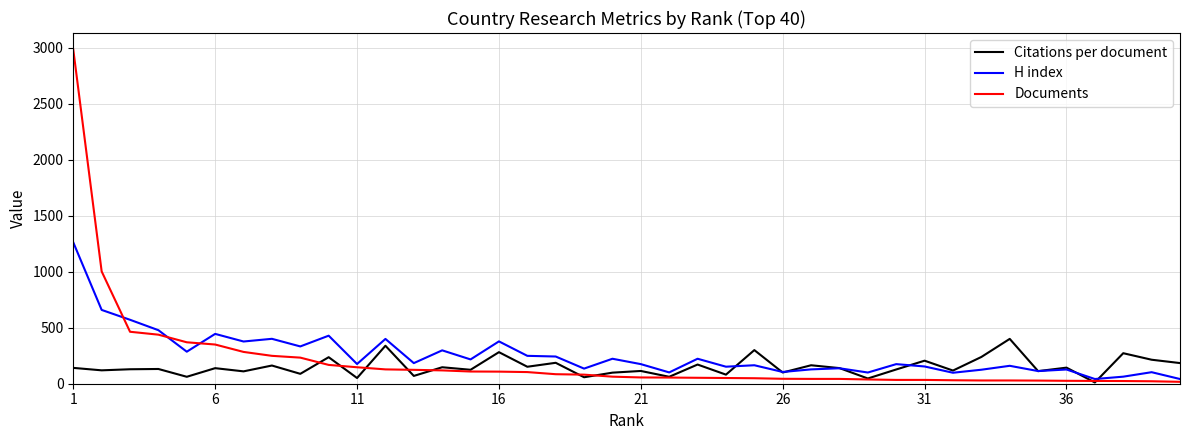

List the series in order of their peak value, lowest first.

Citations per document, H index, Documents